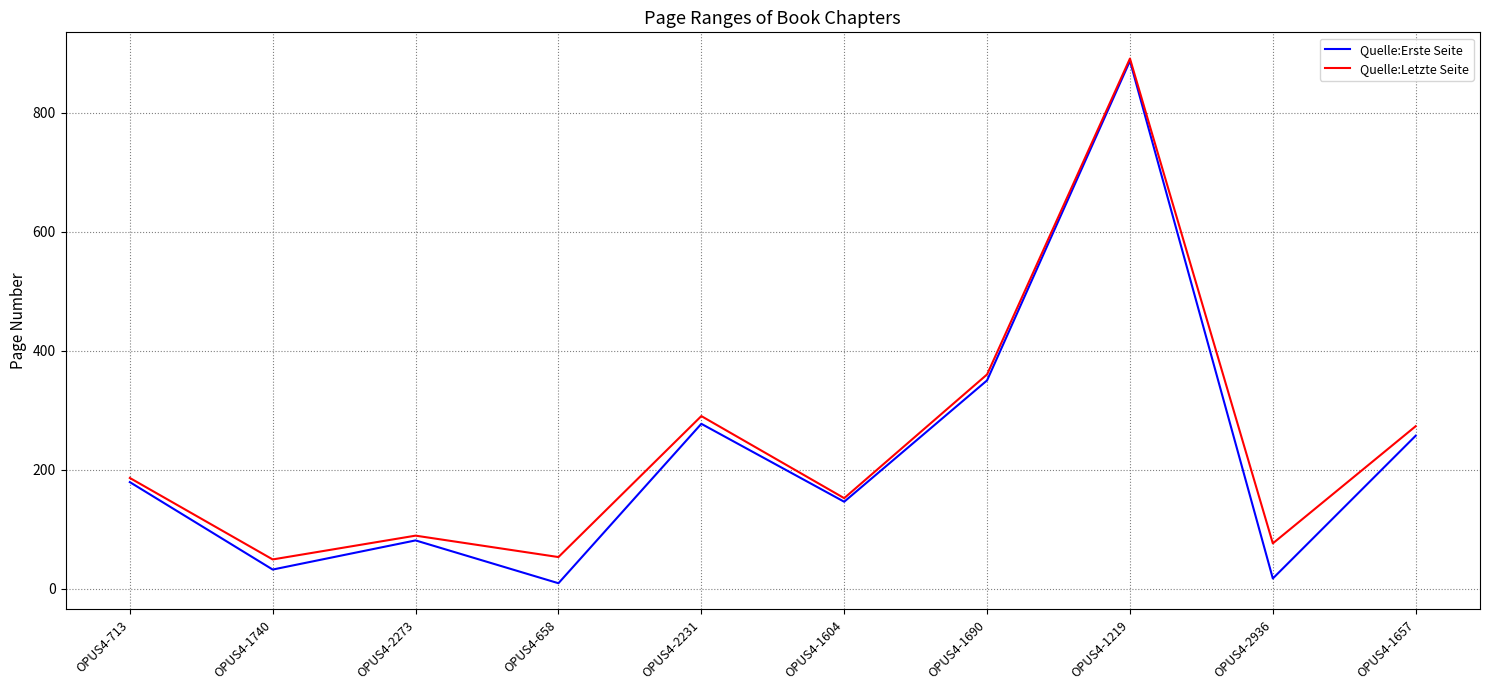

Which category has the highest value across all series?

OPUS4-1219